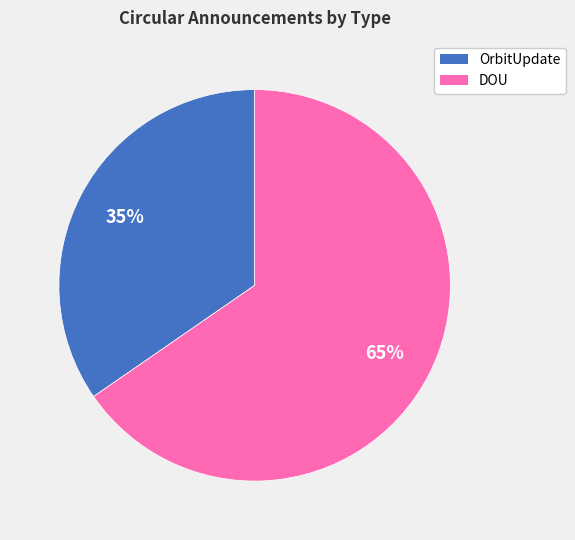

To the nearest percent, what is the average slice percentage?

50%